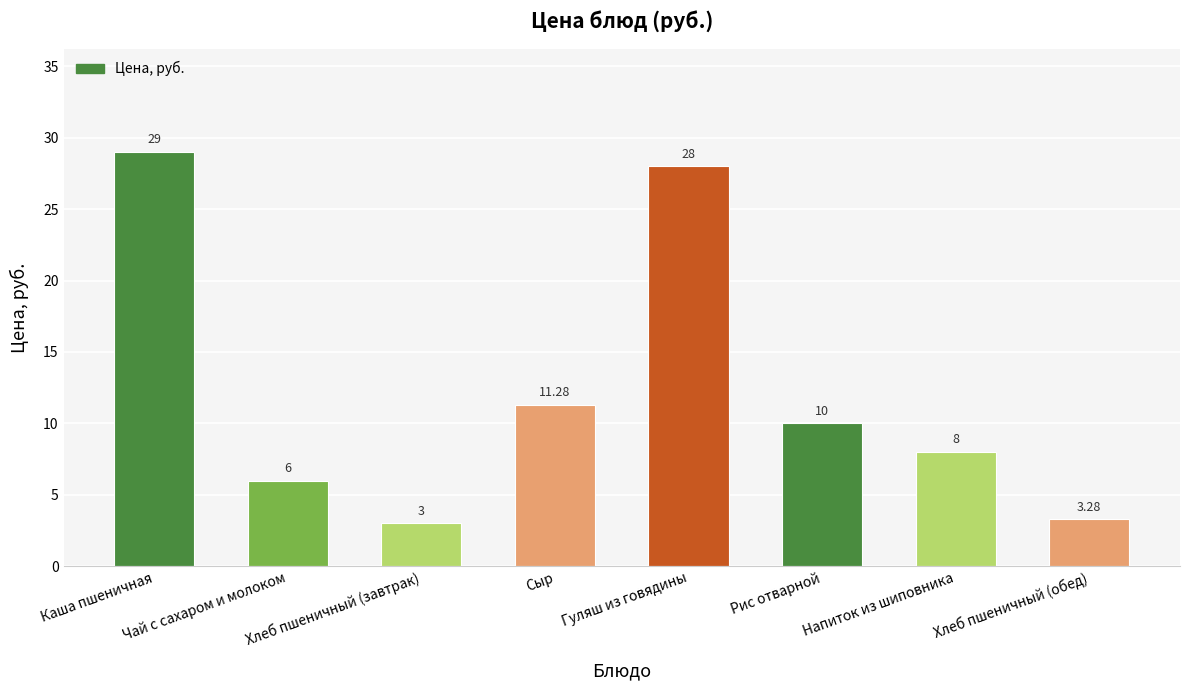

What is the change in value from Хлеб пшеничный (завтрак) to Рис отварной?

+7.0